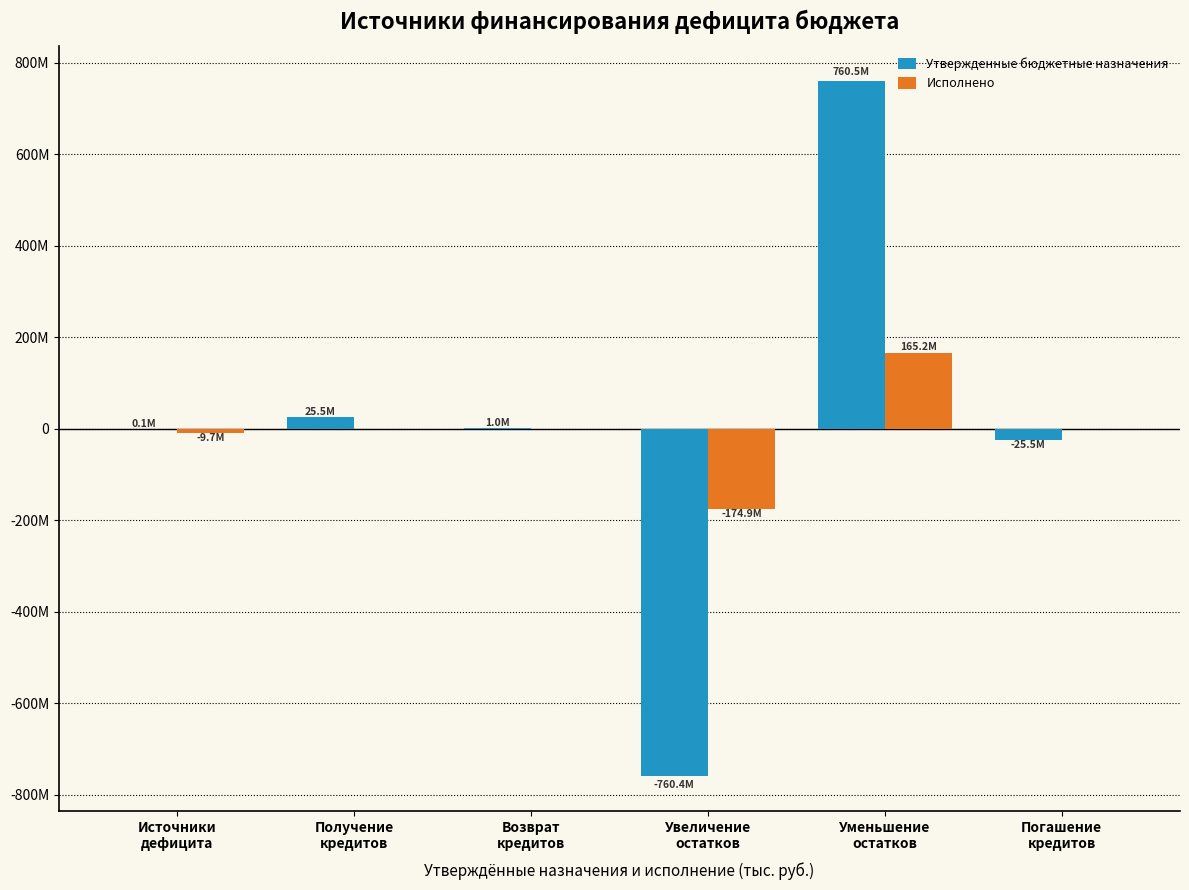

Are the bars grouped side by side (vs. stacked)?

Yes